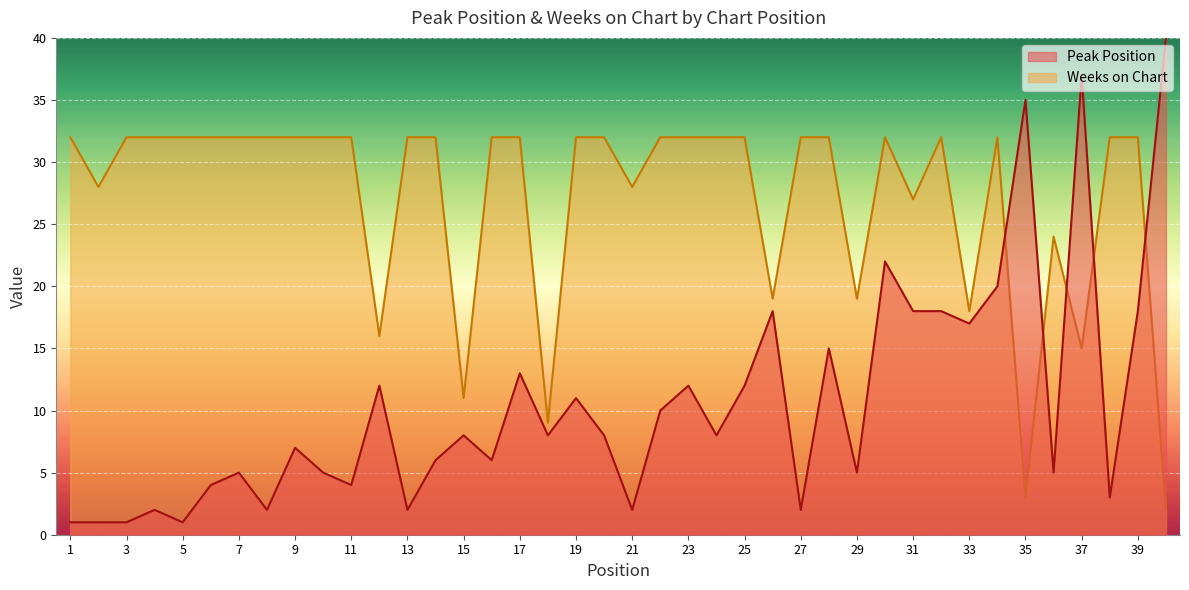

True or false: Weeks on Chart has more than 2 interior local peaks.

True